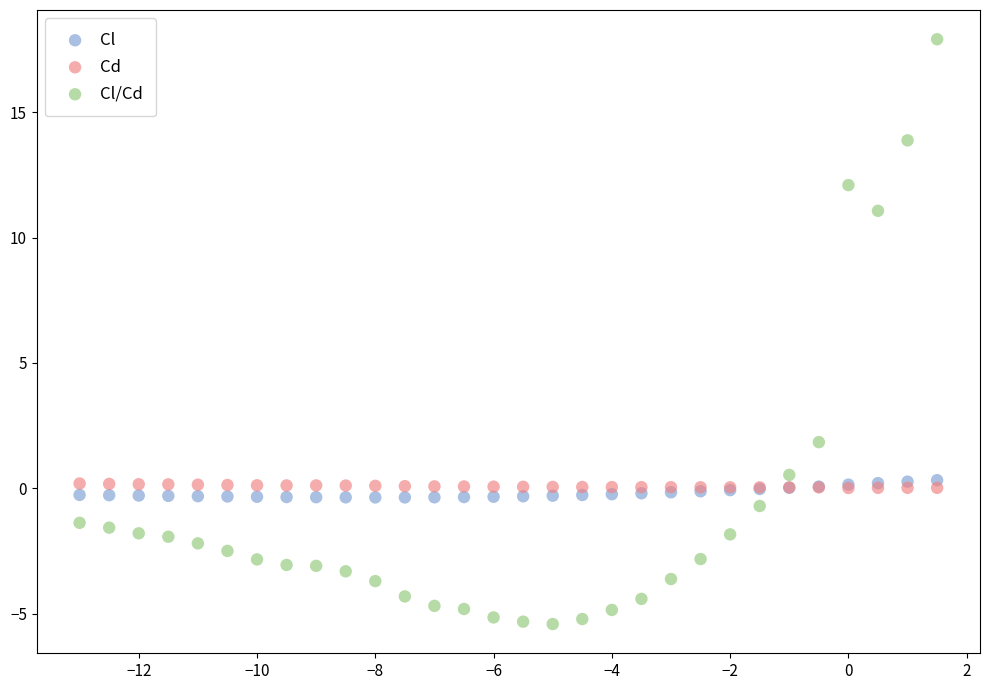

In the Cl/Cd series, what Y value is closest to 6?

1.8